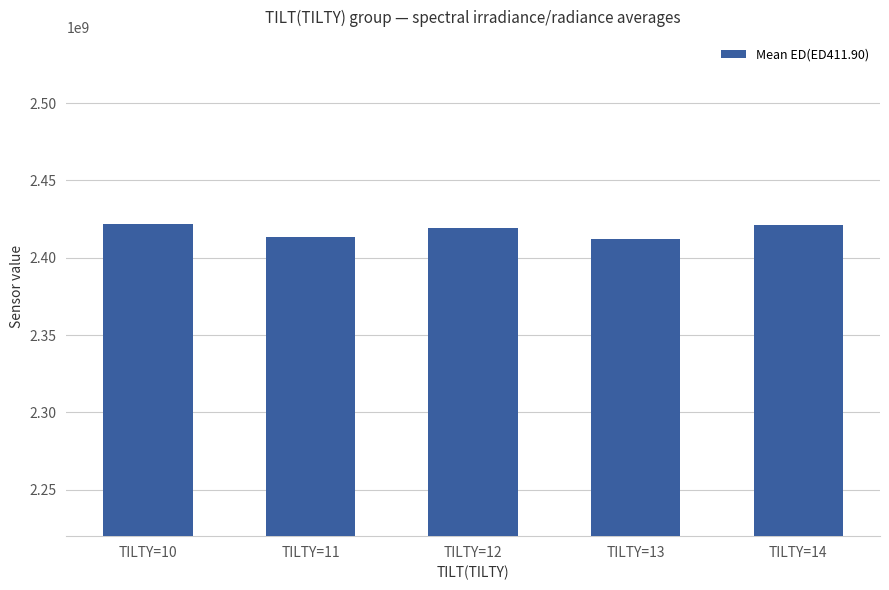

What is the ratio of the value at TILTY=11 to the value at TILTY=14?

1.0